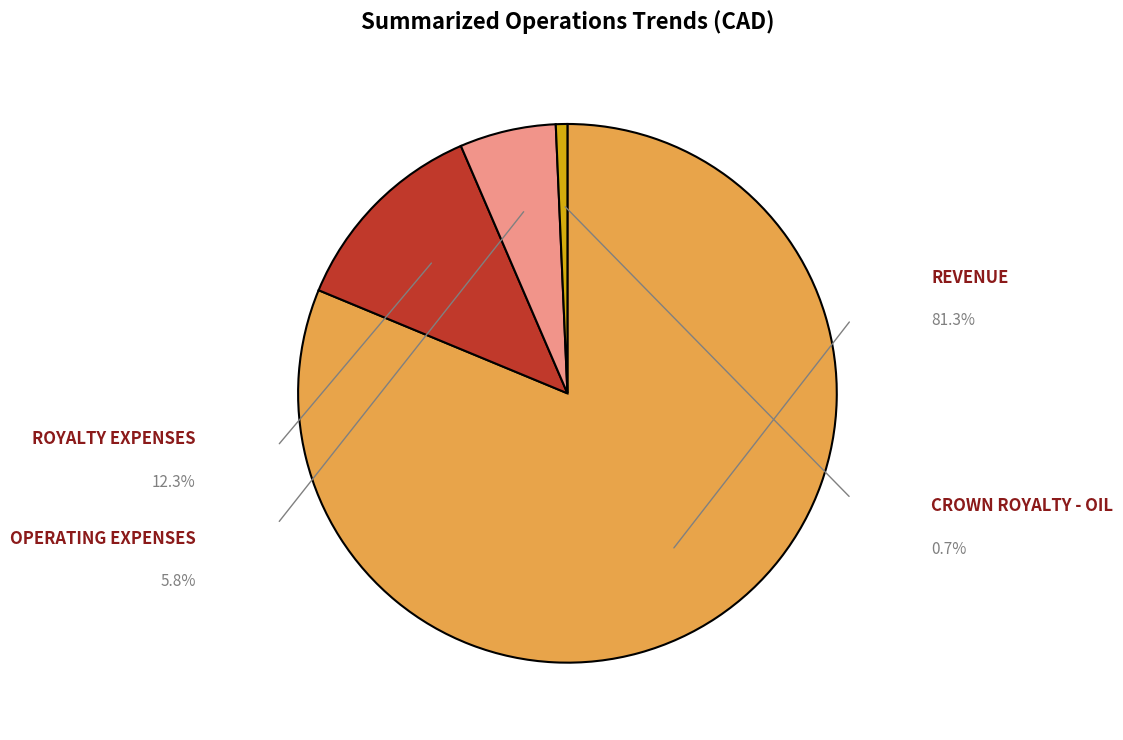

Is there a majority slice in this chart?

Yes